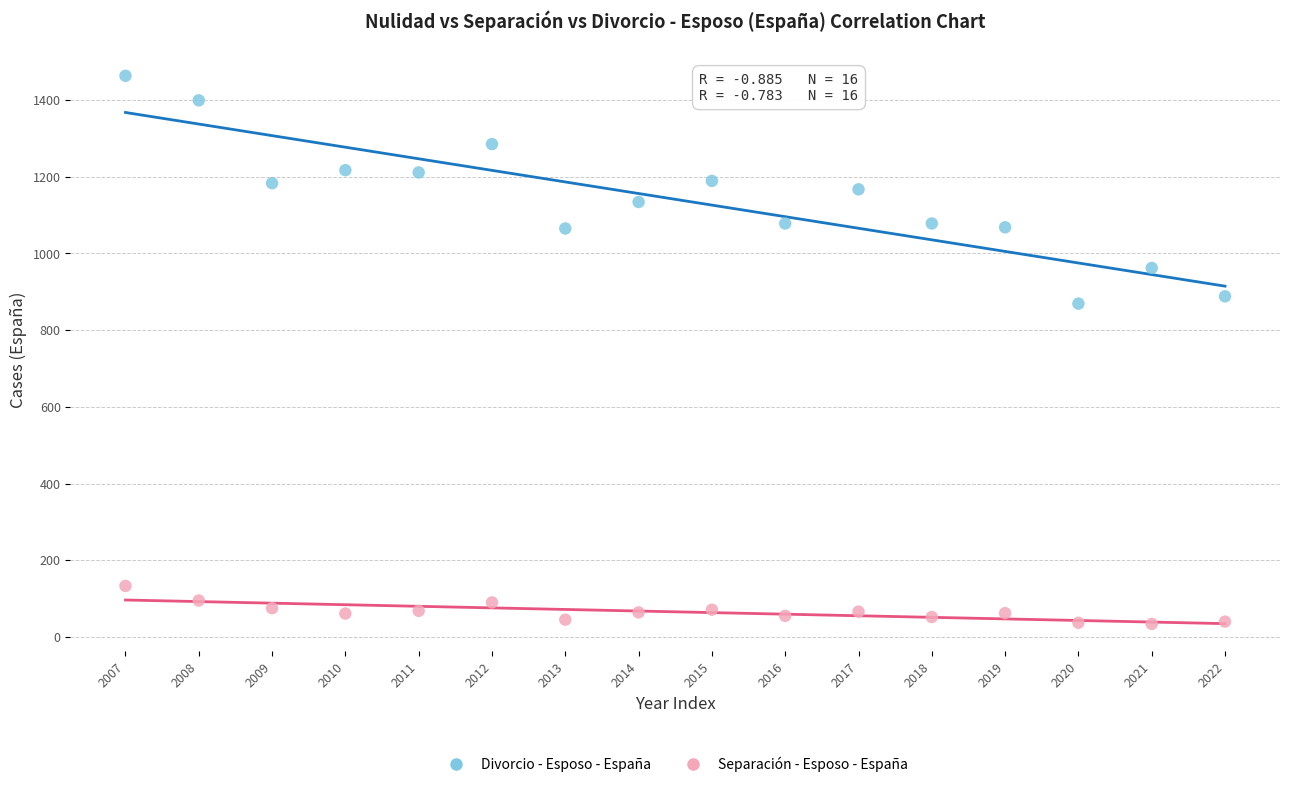

Across all data points, what is the range of Y values (max minus min)?

1429